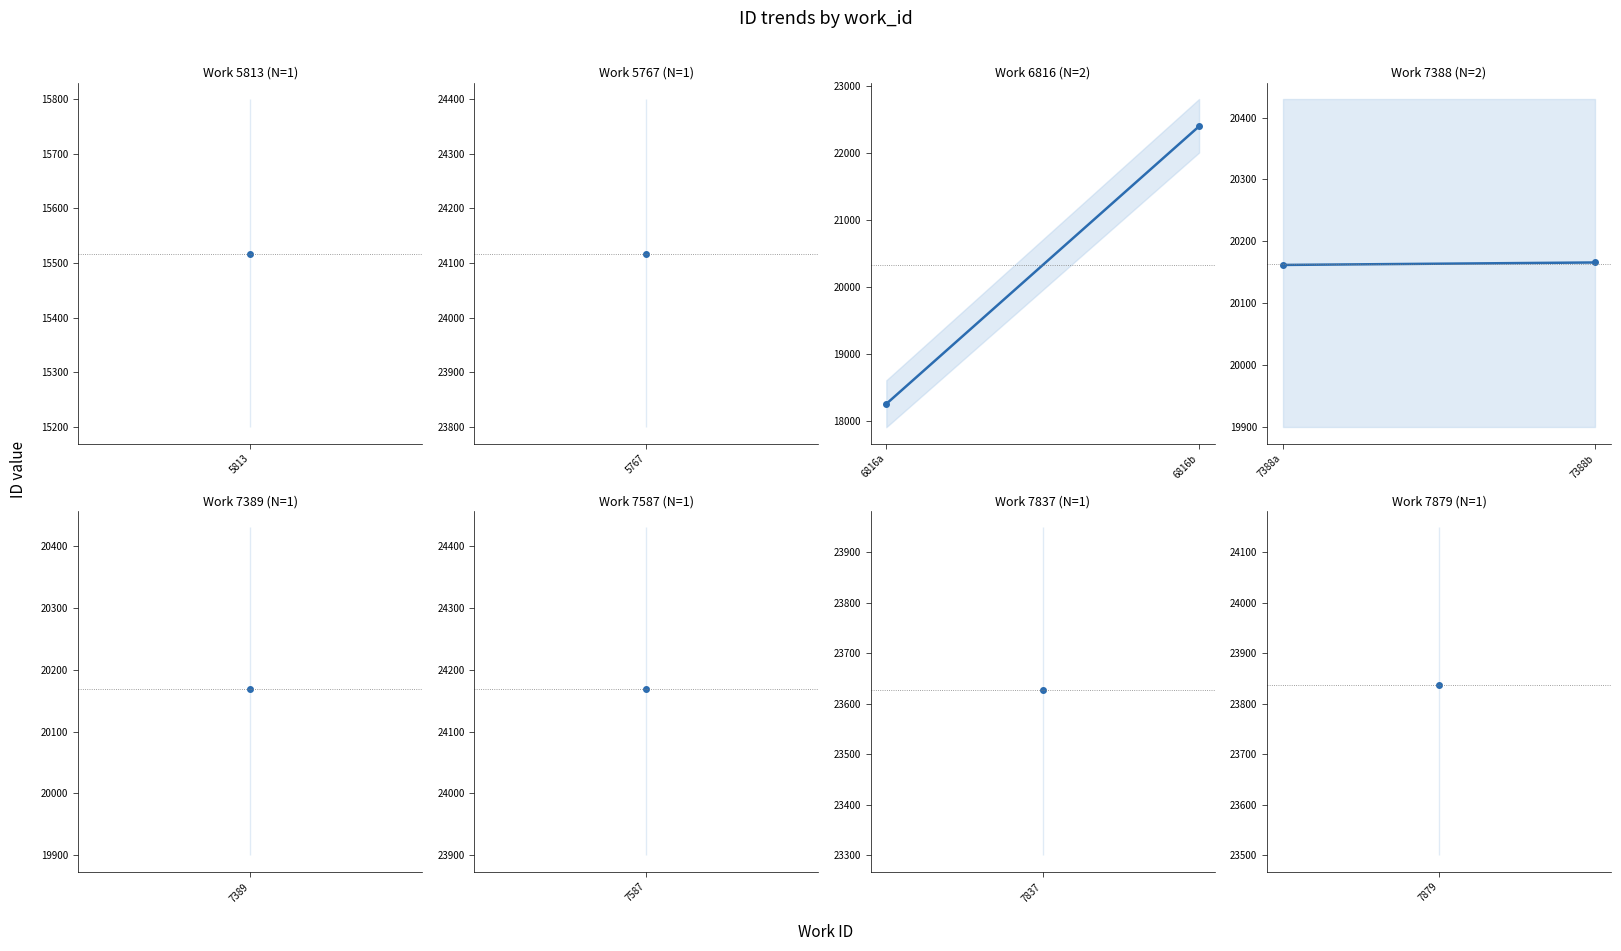

Is it true that Work 6816 (N=2) equals 25740 at 6816a?

False